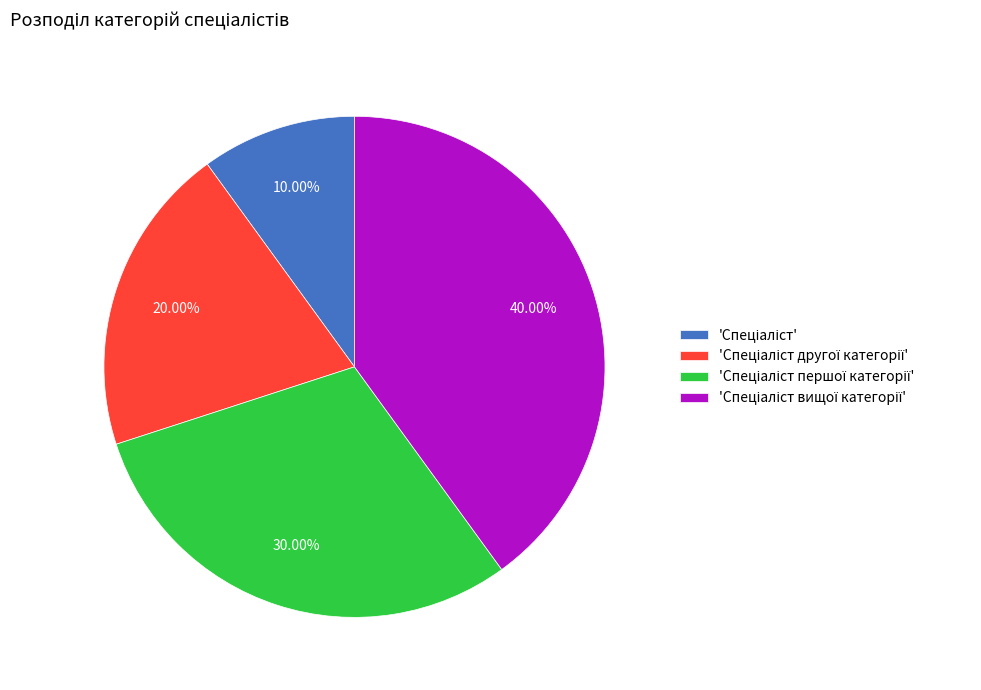

Rank the categories by value from lowest to highest.

Спеціаліст, Спеціаліст другої категорії, Спеціаліст першої категорії, Спеціаліст вищої категорії